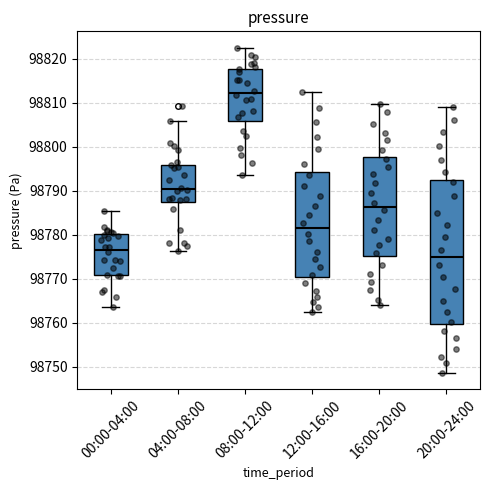

Comparing the boxes themselves (not the whiskers), which one is the tallest?

20:00-24:00